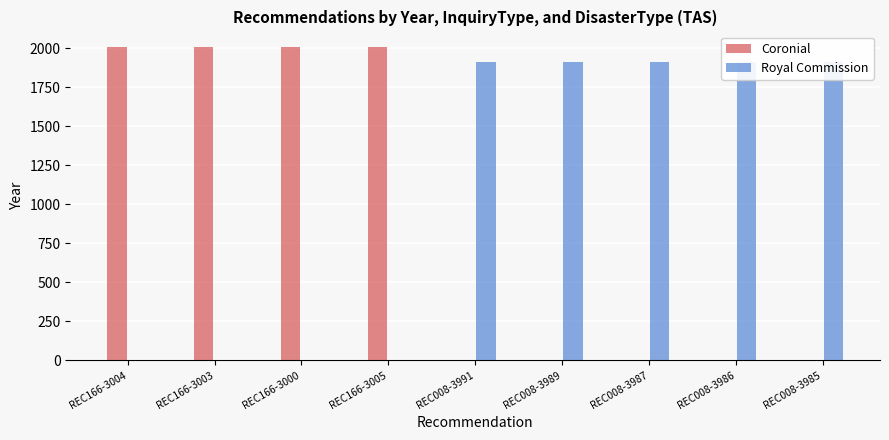

Does the chart contain stacked bars?

No